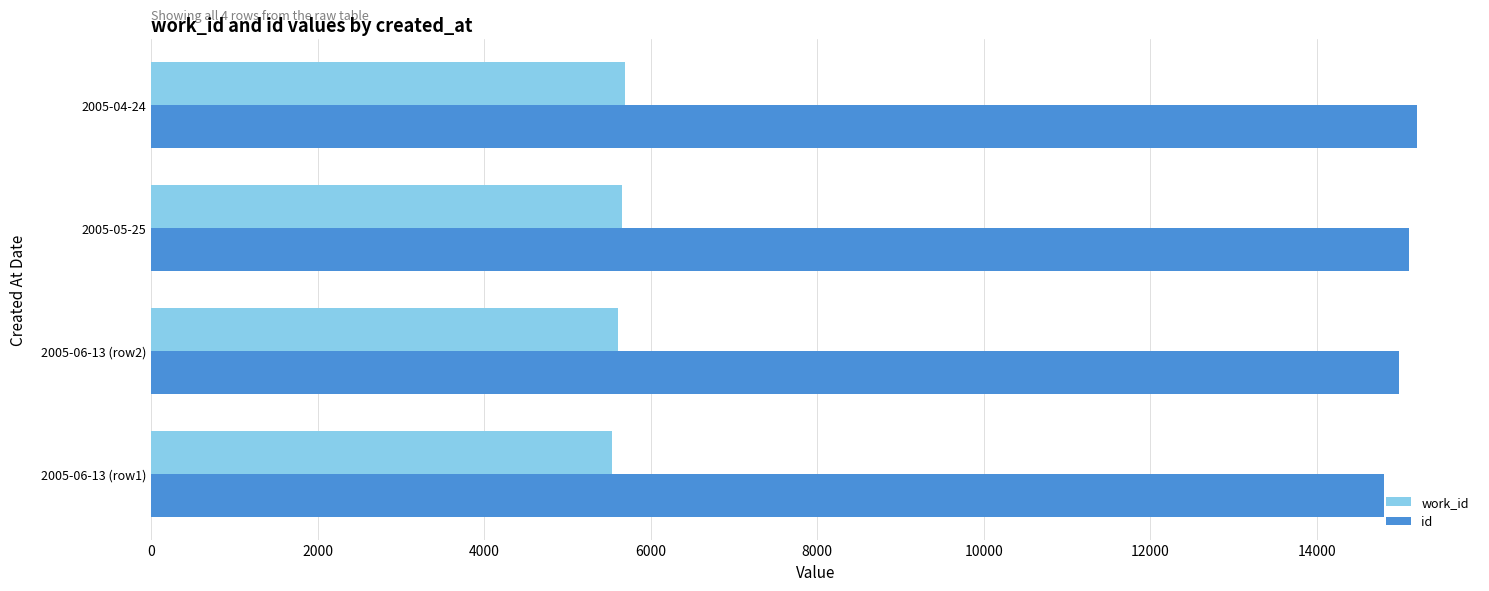

How many data points does each series have?

4